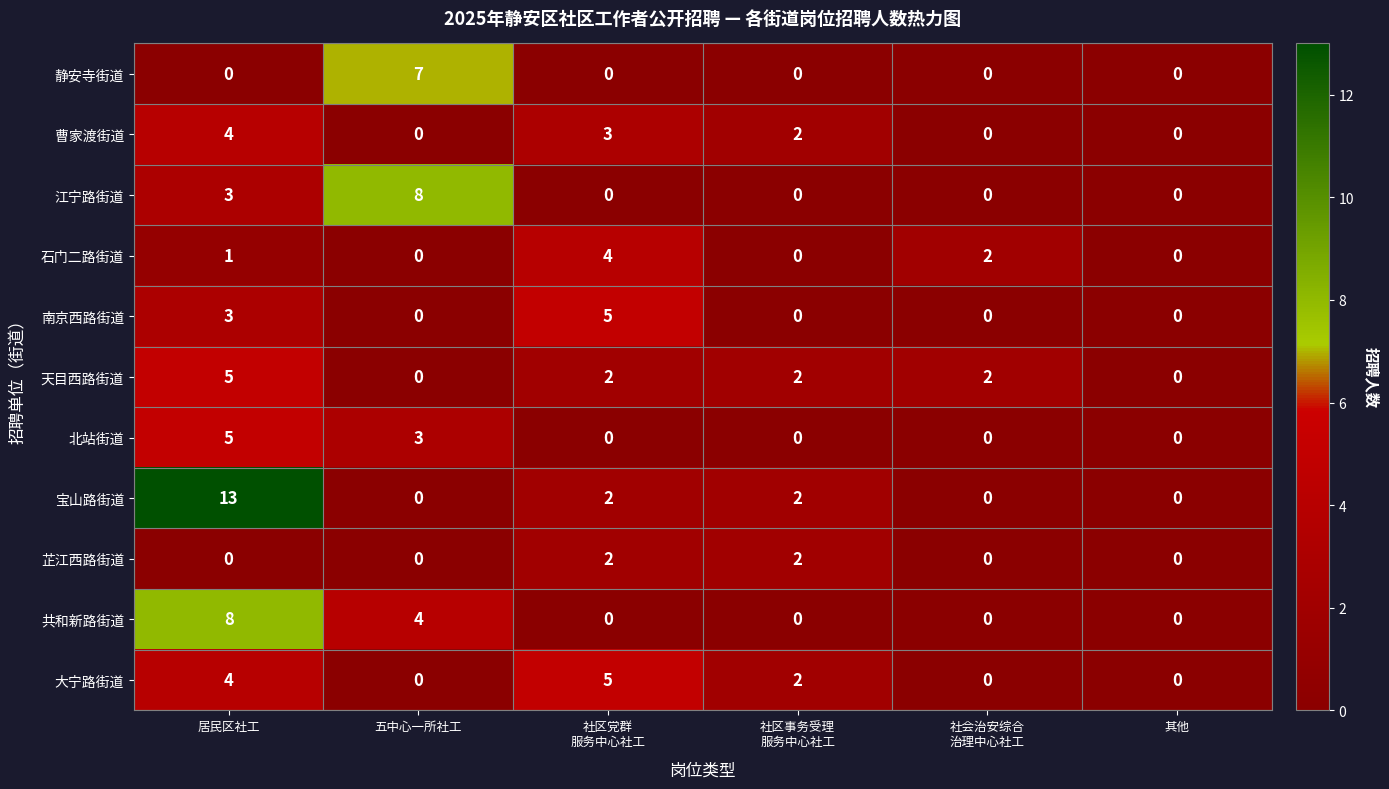

What is the difference between the highest and lowest values at 居民区社工?

13